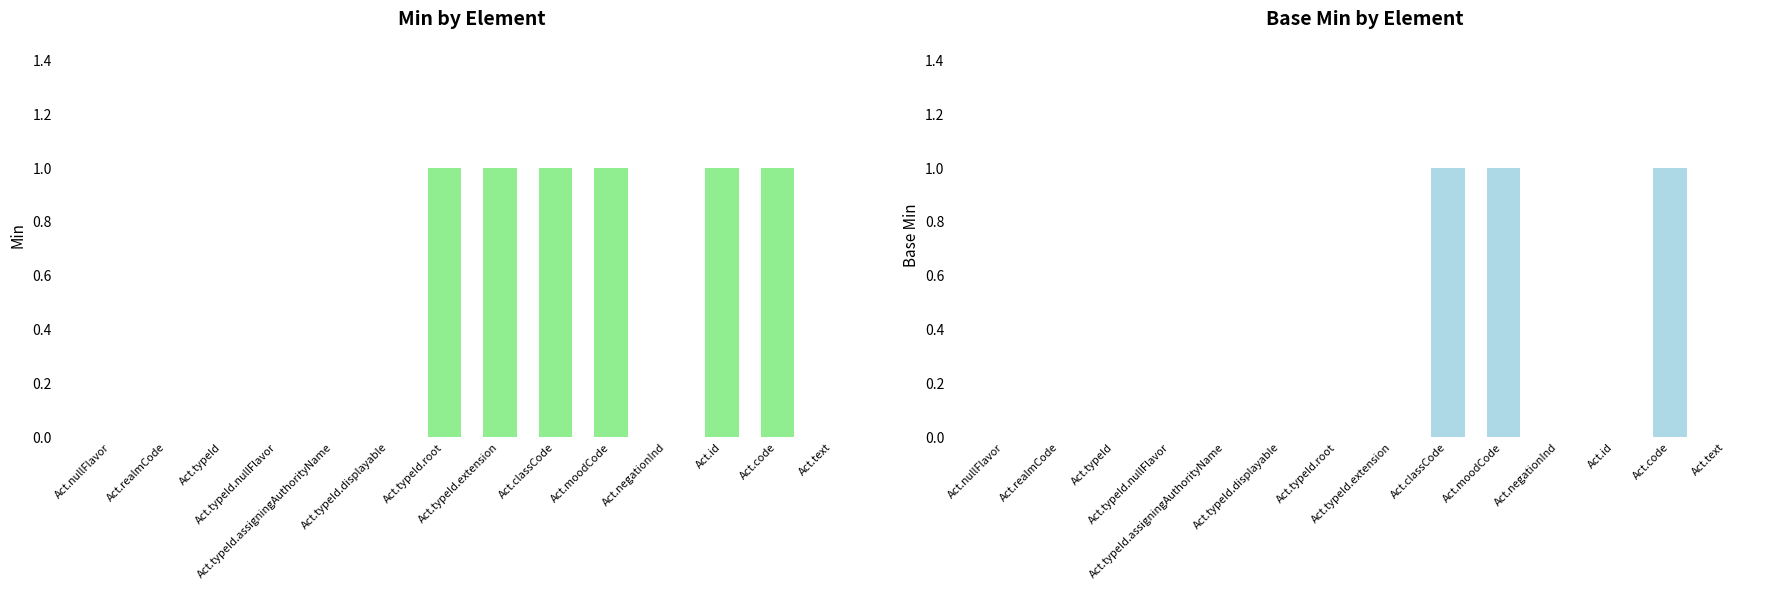

How many Base Min values are between 0 and 1?

14